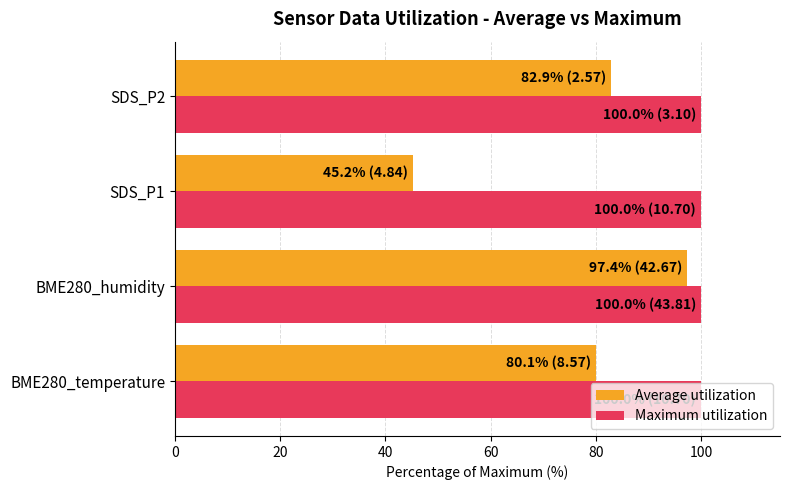

The Average utilization series shows 112.1 at BME280_temperature. True or false?

False